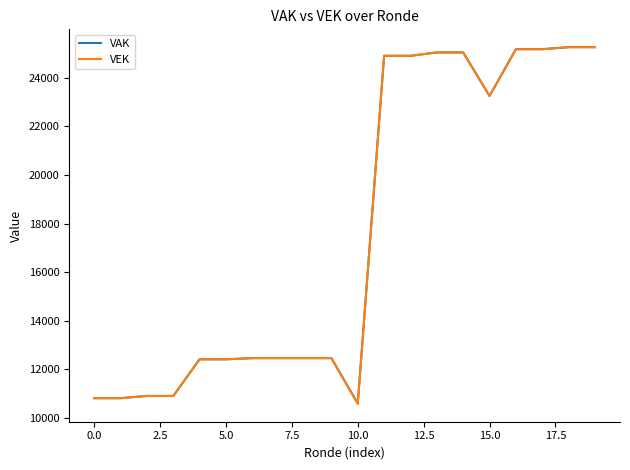

What is the greatest value displayed?

25259